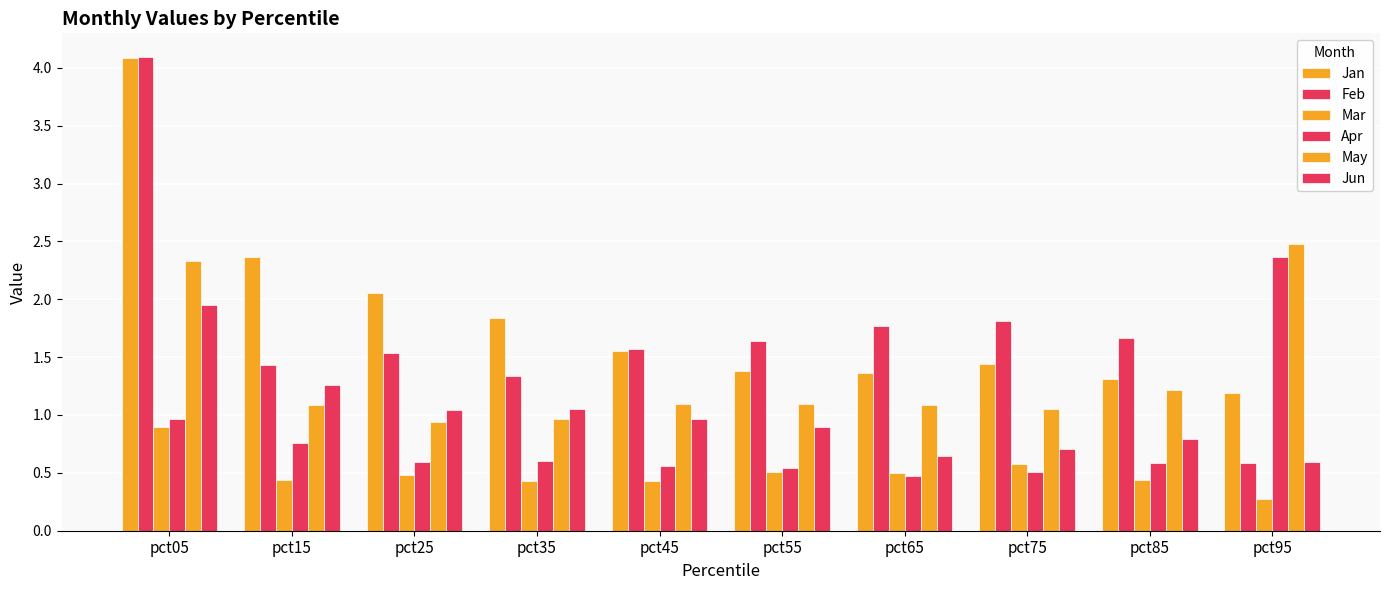

Reading left to right, list all the values displayed in this chart.

Jan: pct05=4.1	pct15=2.4	pct25=2.1	pct35=1.8	pct45=1.6	pct55=1.4	pct65=1.4	pct75=1.4	pct85=1.3	pct95=1.2
Feb: pct05=4.1	pct15=1.4	pct25=1.5	pct35=1.3	pct45=1.6	pct55=1.6	pct65=1.8	pct75=1.8	pct85=1.7	pct95=0.6
Mar: pct05=0.9	pct15=0.4	pct25=0.5	pct35=0.4	pct45=0.4	pct55=0.5	pct65=0.5	pct75=0.6	pct85=0.4	pct95=0.3
Apr: pct05=1.0	pct15=0.8	pct25=0.6	pct35=0.6	pct45=0.6	pct55=0.5	pct65=0.5	pct75=0.5	pct85=0.6	pct95=2.4
May: pct05=2.3	pct15=1.1	pct25=0.9	pct35=1.0	pct45=1.1	pct55=1.1	pct65=1.1	pct75=1.1	pct85=1.2	pct95=2.5
Jun: pct05=2.0	pct15=1.3	pct25=1.0	pct35=1.1	pct45=1.0	pct55=0.9	pct65=0.6	pct75=0.7	pct85=0.8	pct95=0.6